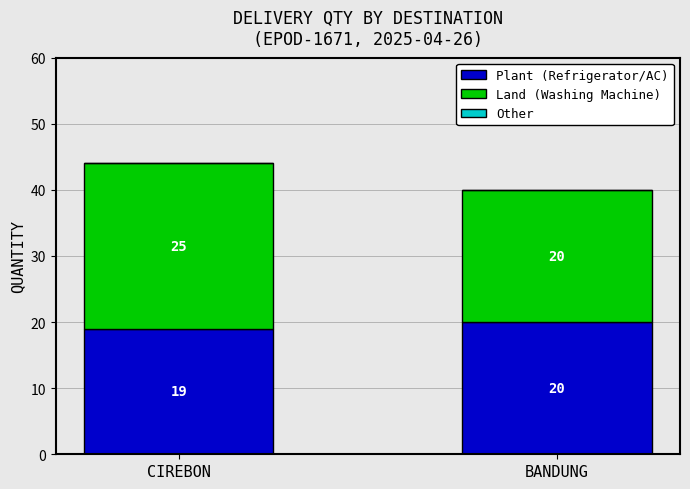

How many distinct data groups are displayed?

2